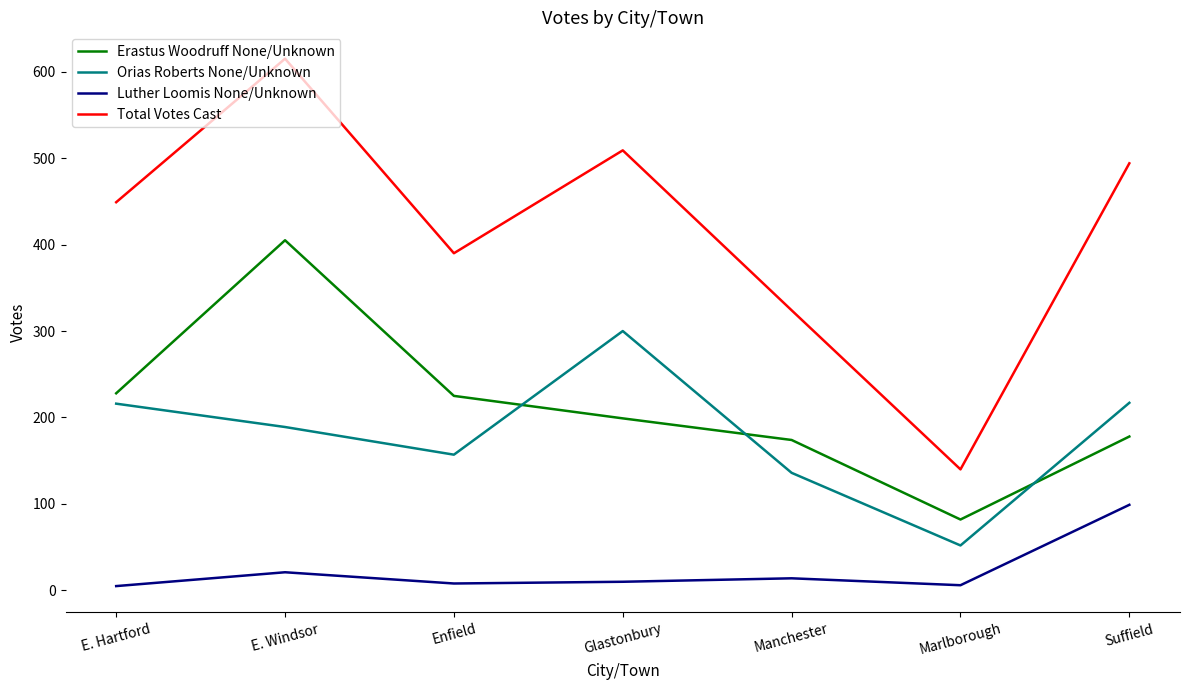

At which category does the chart reach its peak across all series?

E. Windsor